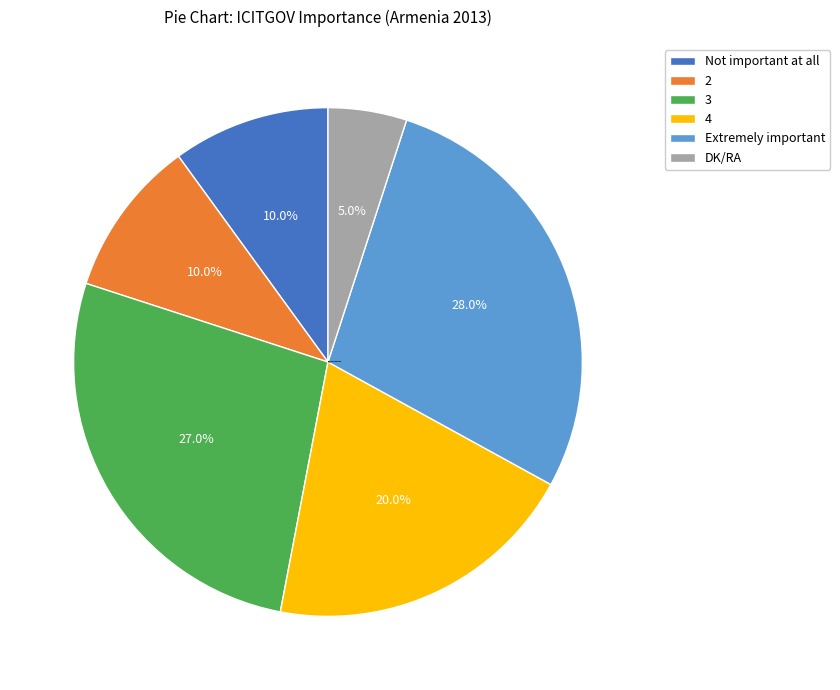

To the nearest percent, what percentage of the pie is DK/RA?

5%